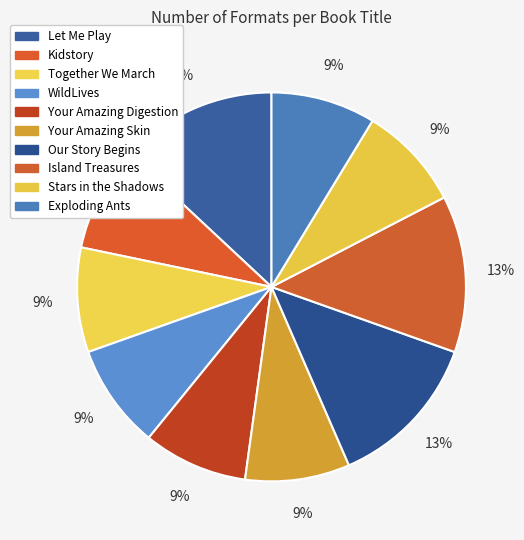

What percentage is the Kidstory slice, to the nearest percent?

9%